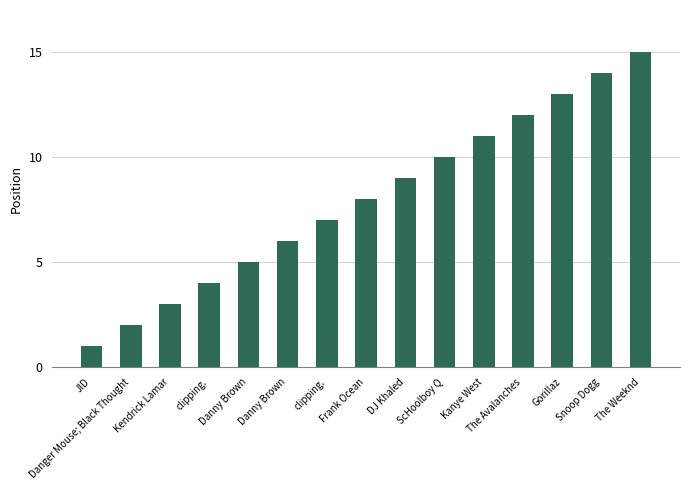

Count the number of data series in this chart.

1